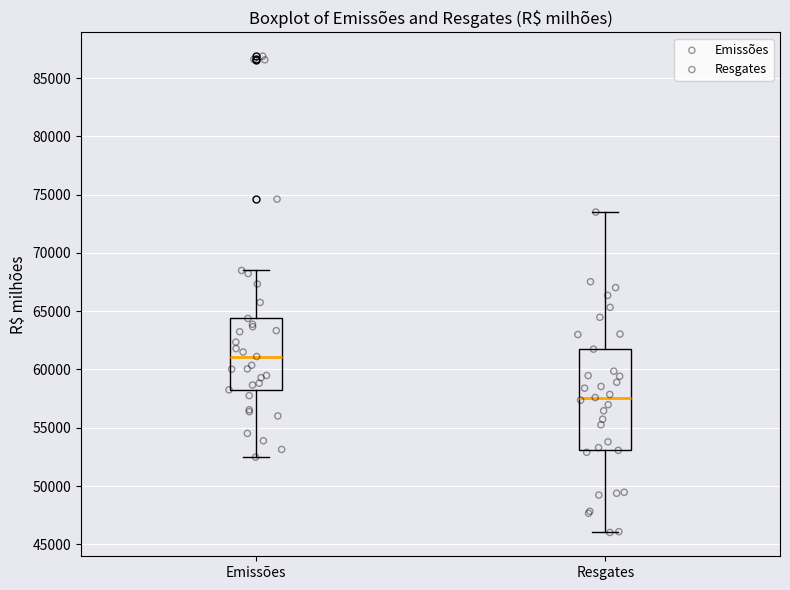

Reading left to right, transcribe this box plot: for each box, give where its median line is, the range the box spans, and where its two whiskers end, as read against the y-axis. The values are not printed on the chart, so give them approximately, as read against the axis.

Emissões: median 61000, box 58500 to 64500, whiskers 52500 to 68500
Resgates: median 57500, box 53000 to 61500, whiskers 46000 to 73500